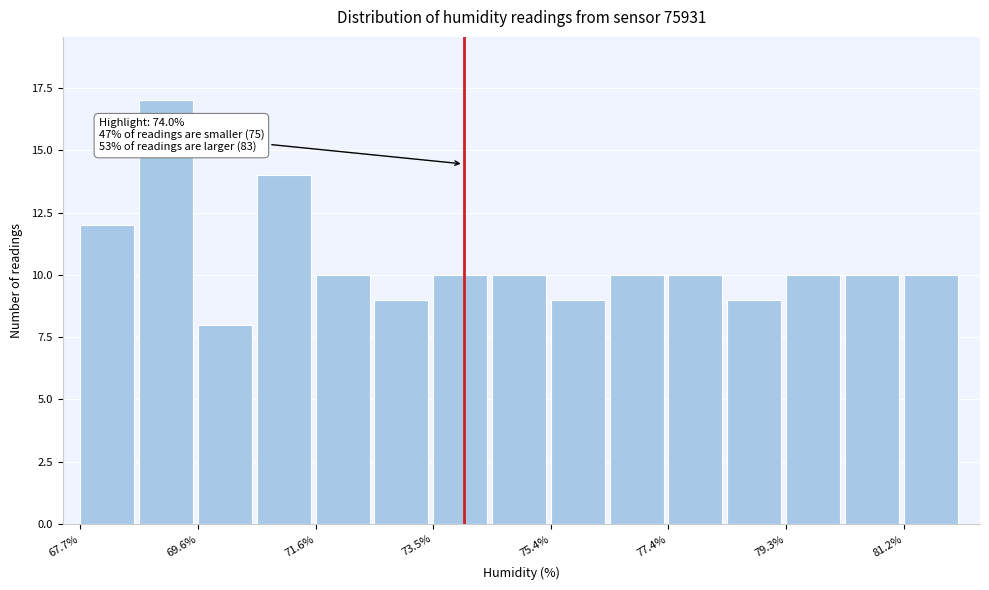

Which range on the x-axis has the tallest bar?

68.6 to 69.6